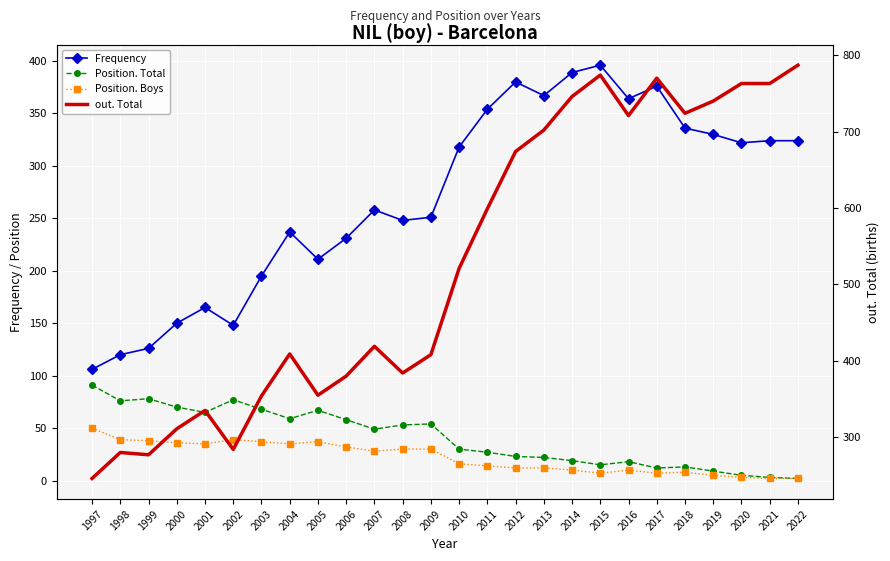

What is the difference between the maximum and minimum values in the out. Total series?

541